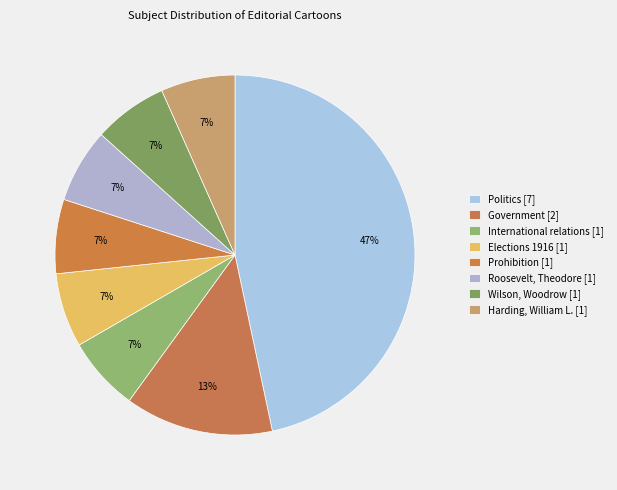

Is there any slice that represents more than half of the pie?

No